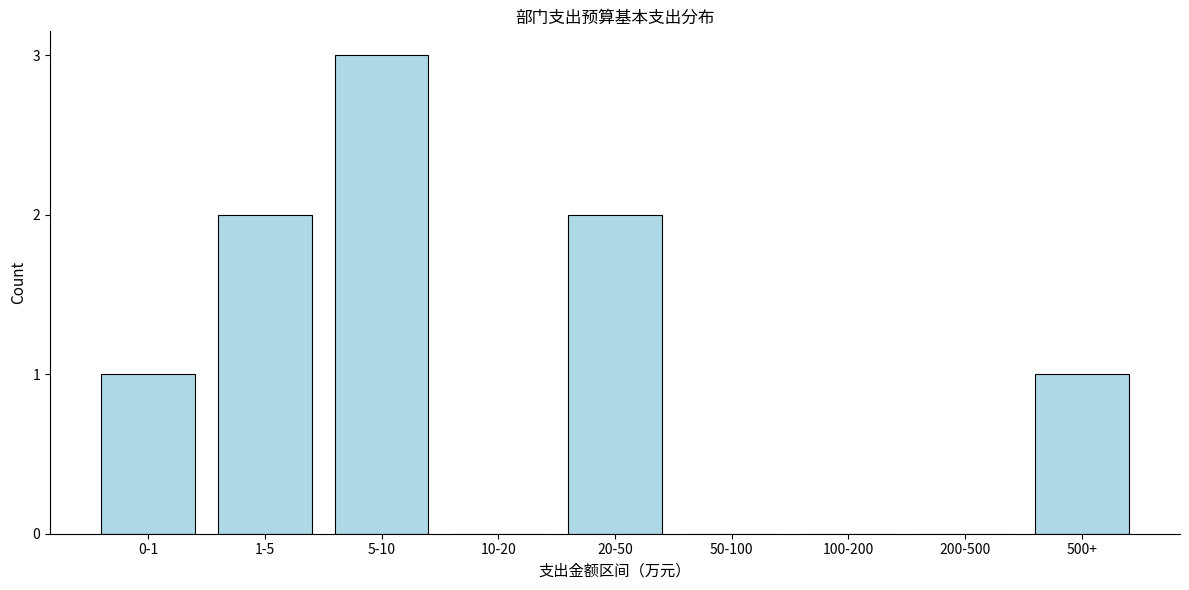

Reading right to left, transcribe all the data shown in this chart.

500+=1	200-500=0	100-200=0	50-100=0	20-50=2	10-20=0	5-10=3	1-5=2	0-1=1